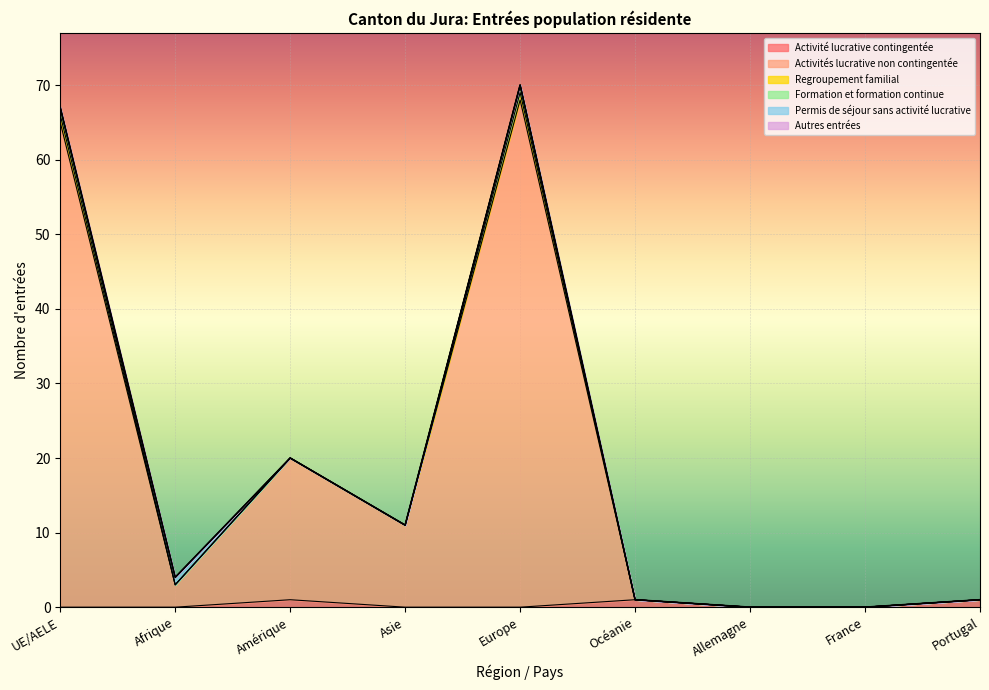

How many categories are shown in the chart?

9